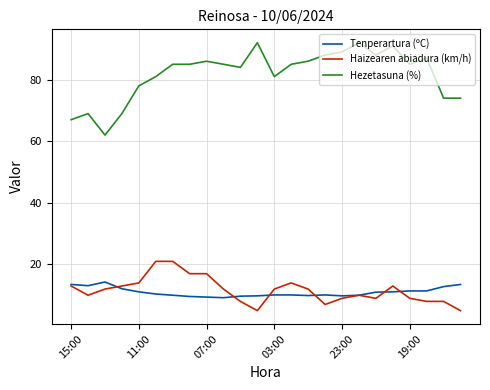

Which series has the widest spread of values?

Hezetasuna (%)